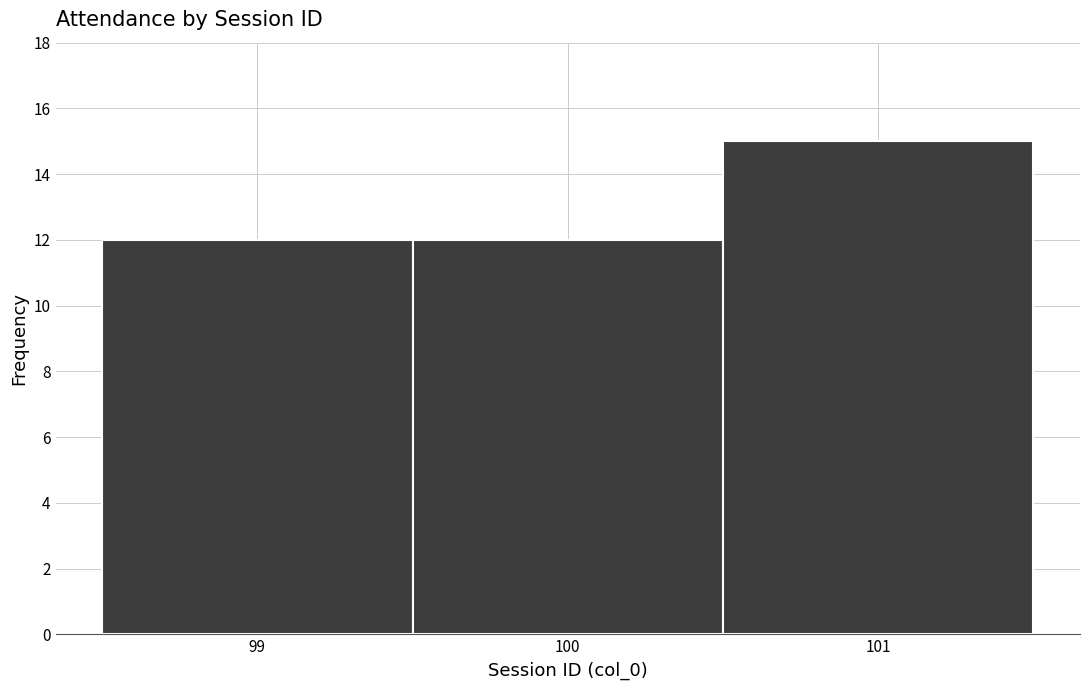

How tall is the bar that spans 99.5 to 100.5 on the x-axis? The values are not printed on the chart, so give them approximately, as read against the axis.

12